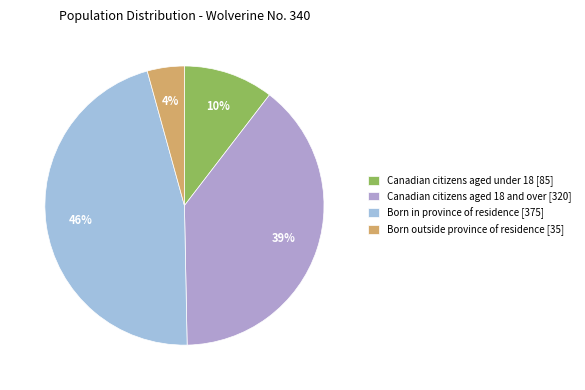

Count the number of slices in the pie.

4